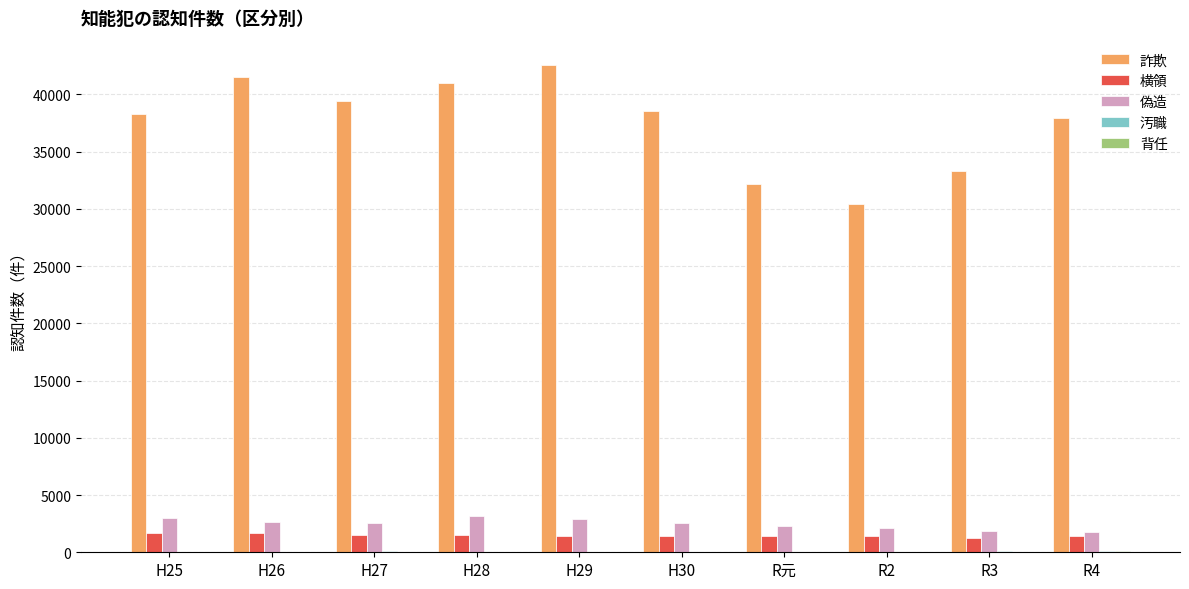

What is the sum of all 偽造 values?

24936